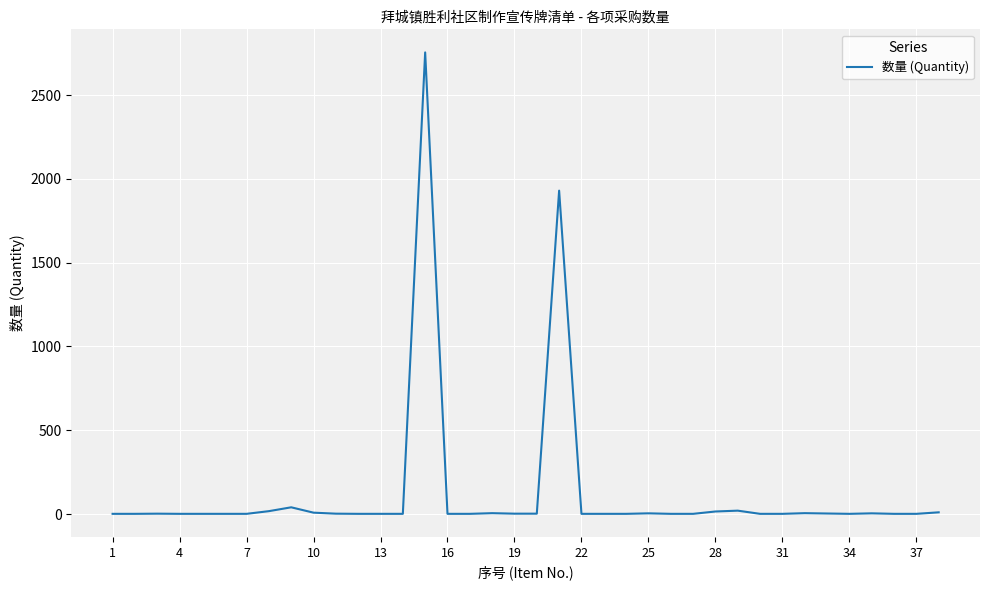

What is the difference between the maximum and minimum values?

2754